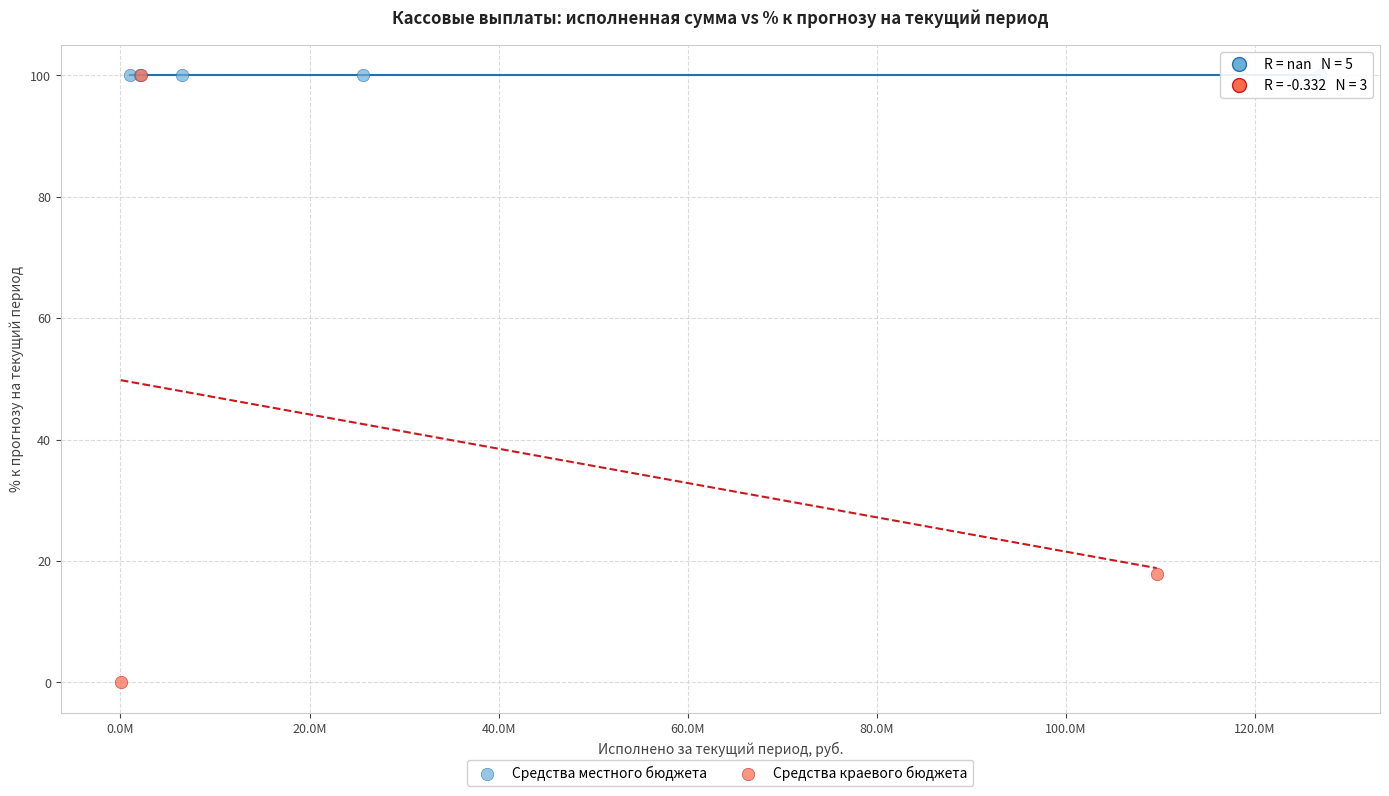

What are all the series names shown in the legend?

Средства местного бюджета, Средства краевого бюджета